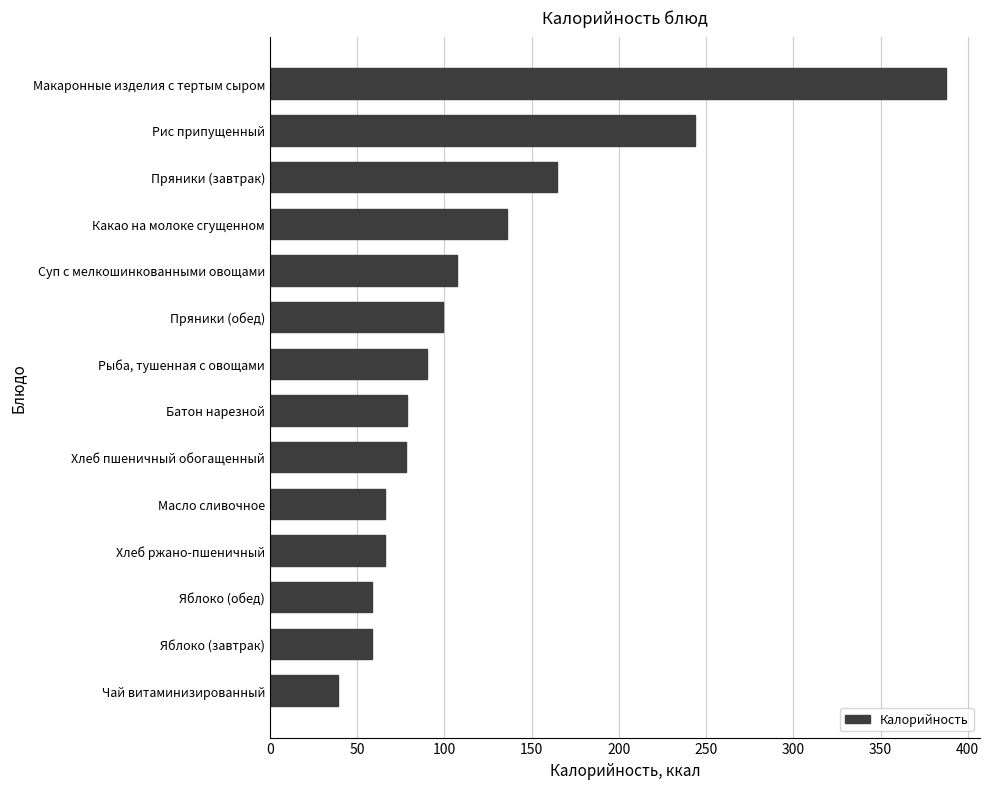

How many bars are there in total?

14